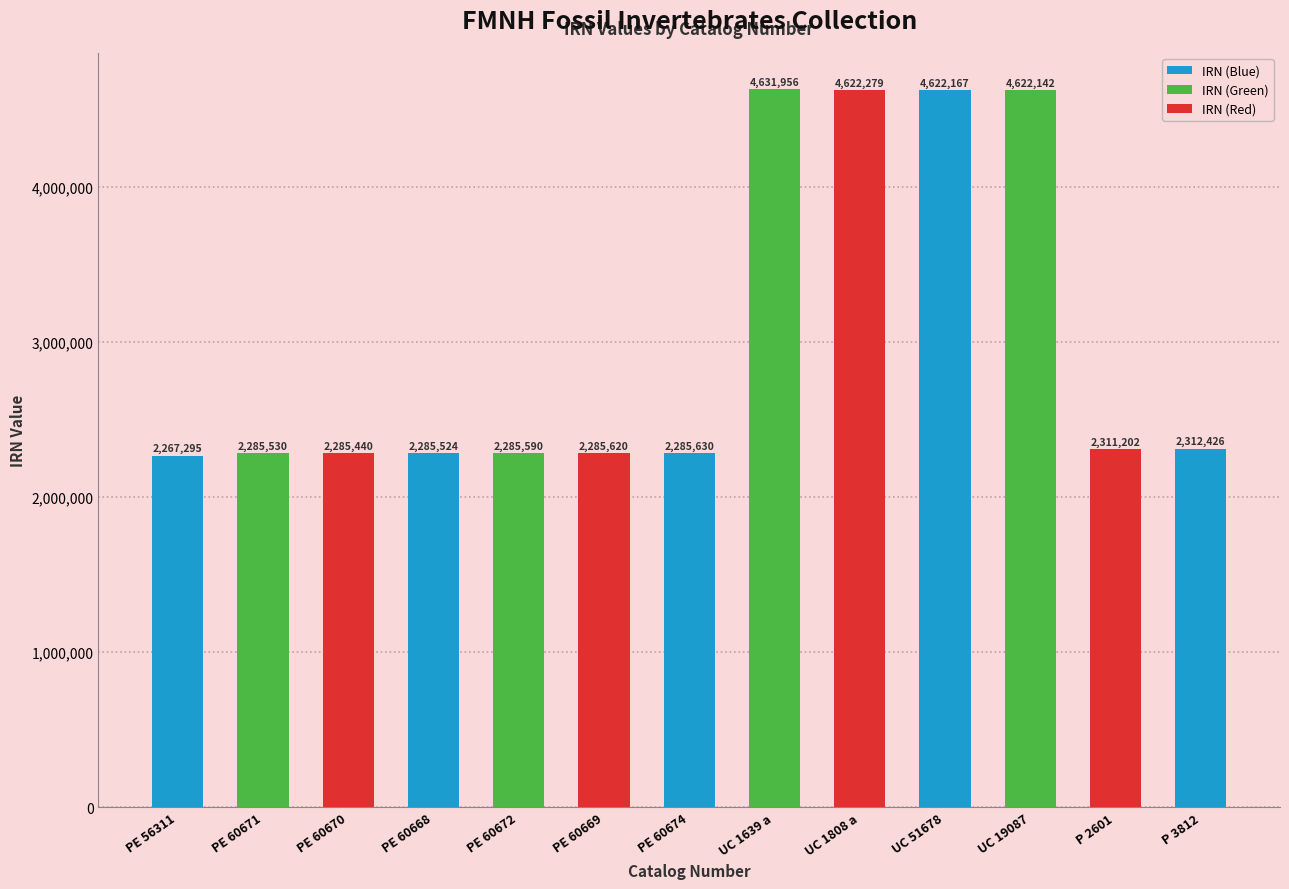

Reading right to left, list all the values displayed in this chart.

2312426	2311202	4622142	4622167	4622279	4631956	2285630	2285620	2285590	2285524	2285440	2285530	2267295